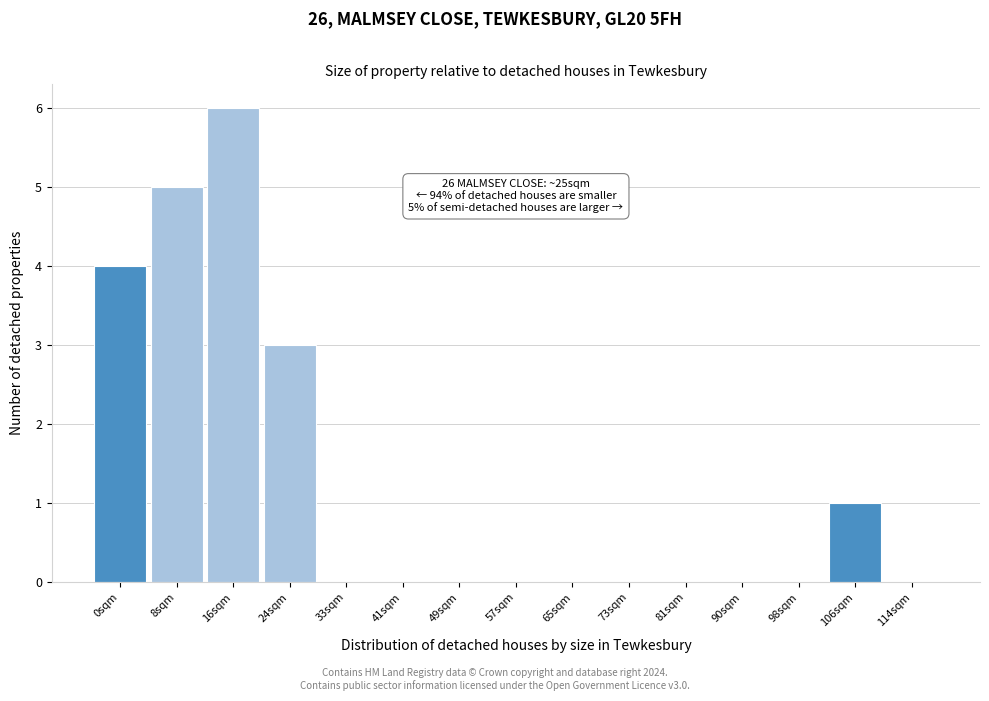

Reading left to right, what are all the values shown in this chart?

0sqm=4	8sqm=5	16sqm=6	24sqm=3	33sqm=0	41sqm=0	49sqm=0	57sqm=0	65sqm=0	73sqm=0	81sqm=0	90sqm=0	98sqm=0	106sqm=1	114sqm=0